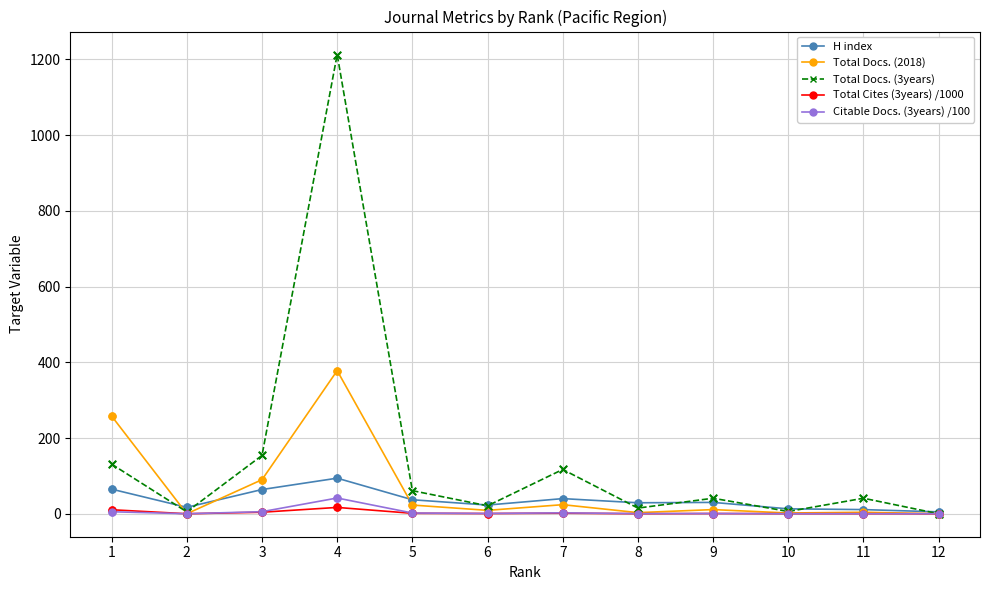

Which series has the largest range (max minus min)?

Total Docs. (3years)